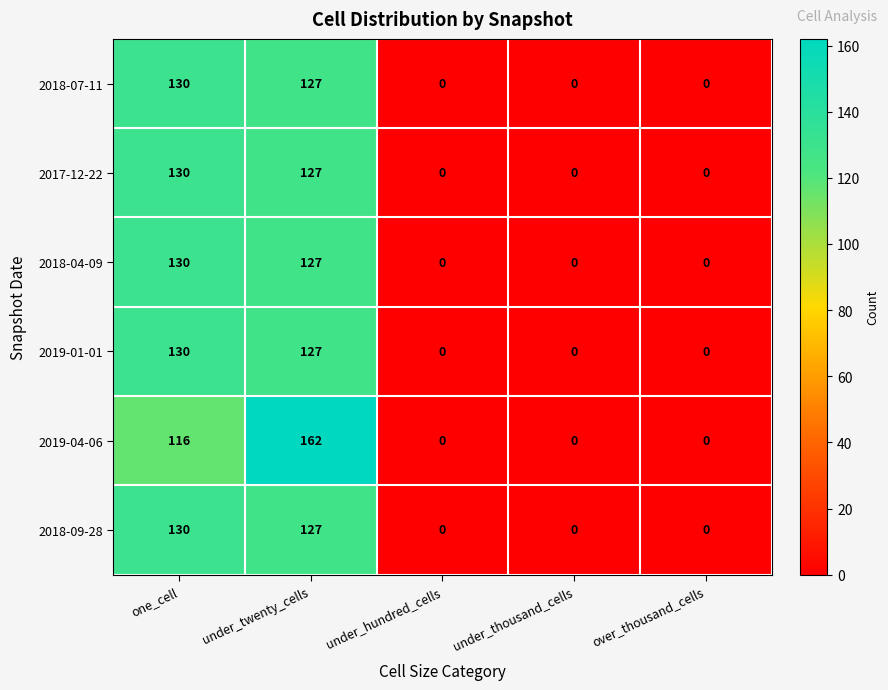

Which series has the largest total across all categories?

2019-04-06